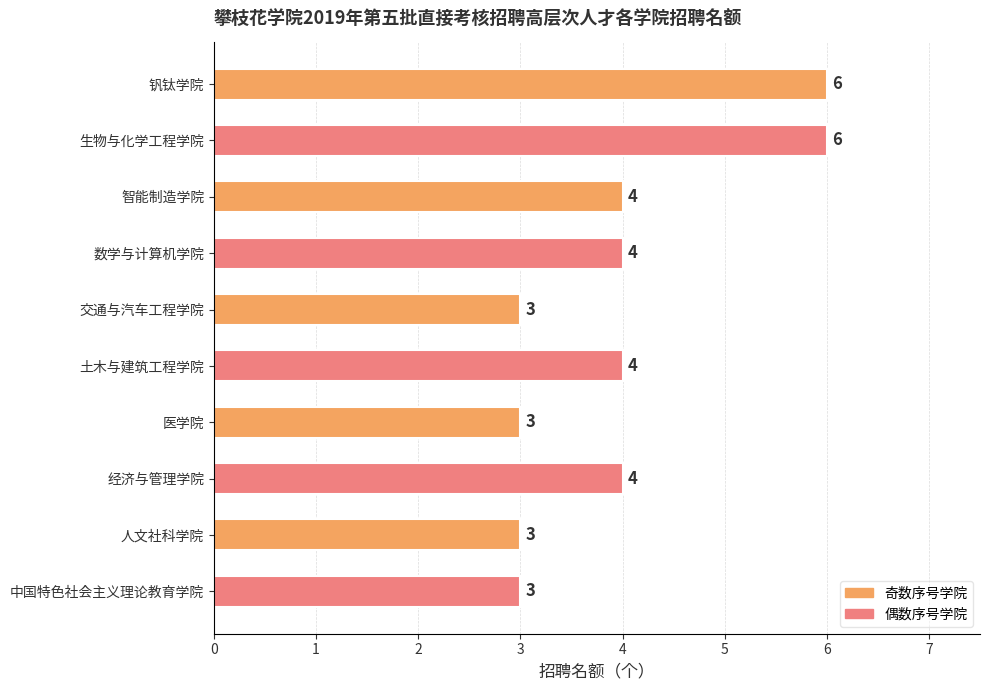

How many data points does each series have?

10